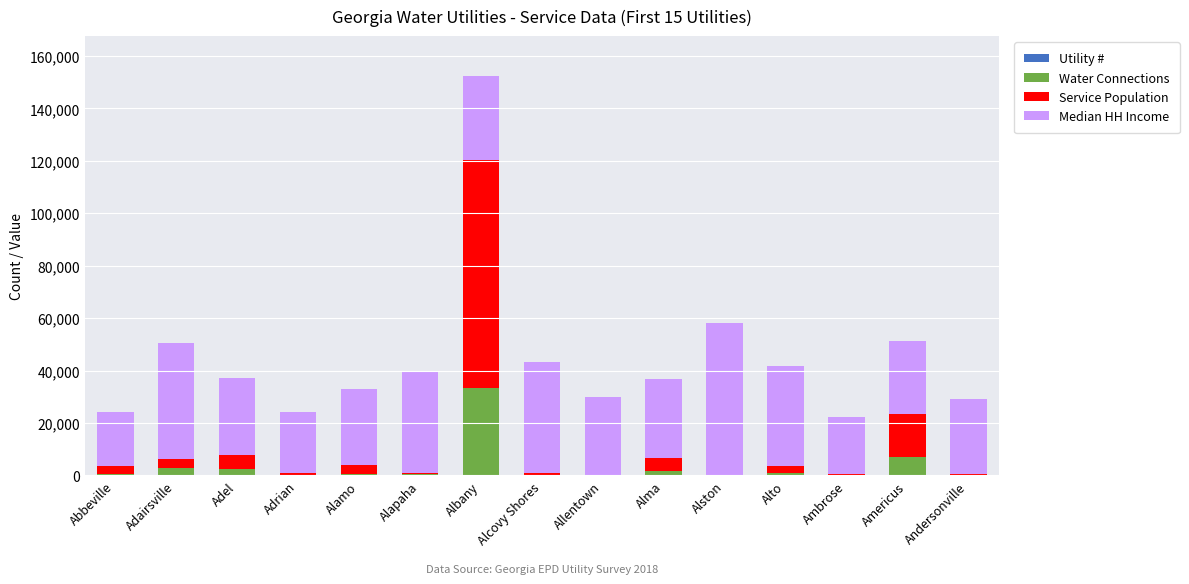

How many series are shown in this chart?

4